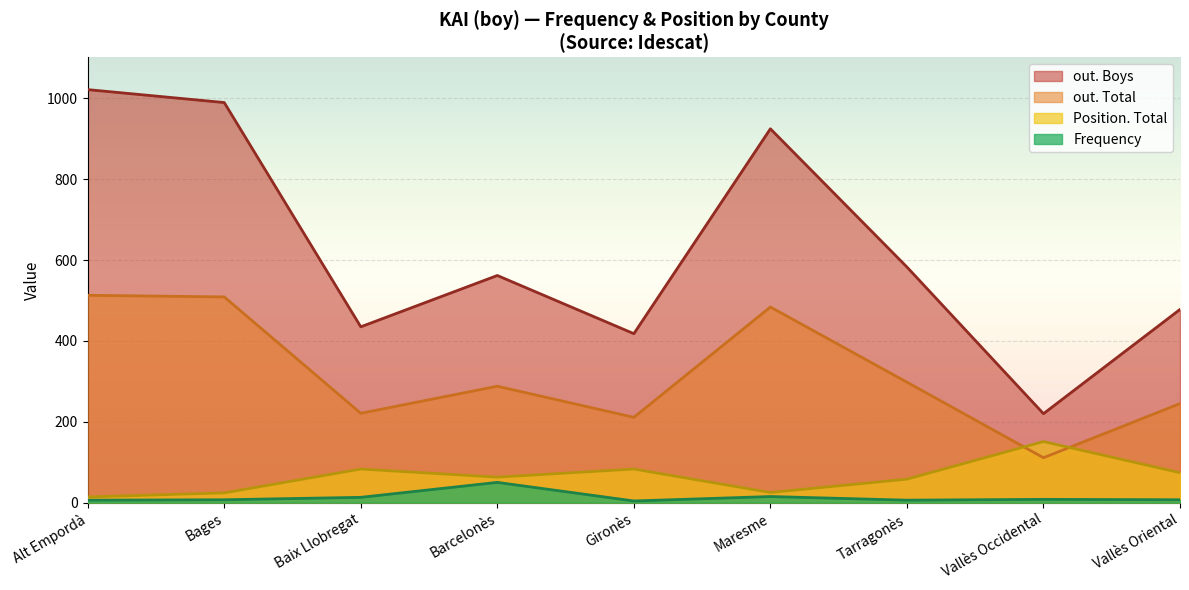

Read the out. Boys value at Vallès Occidental, to the nearest 50.

200